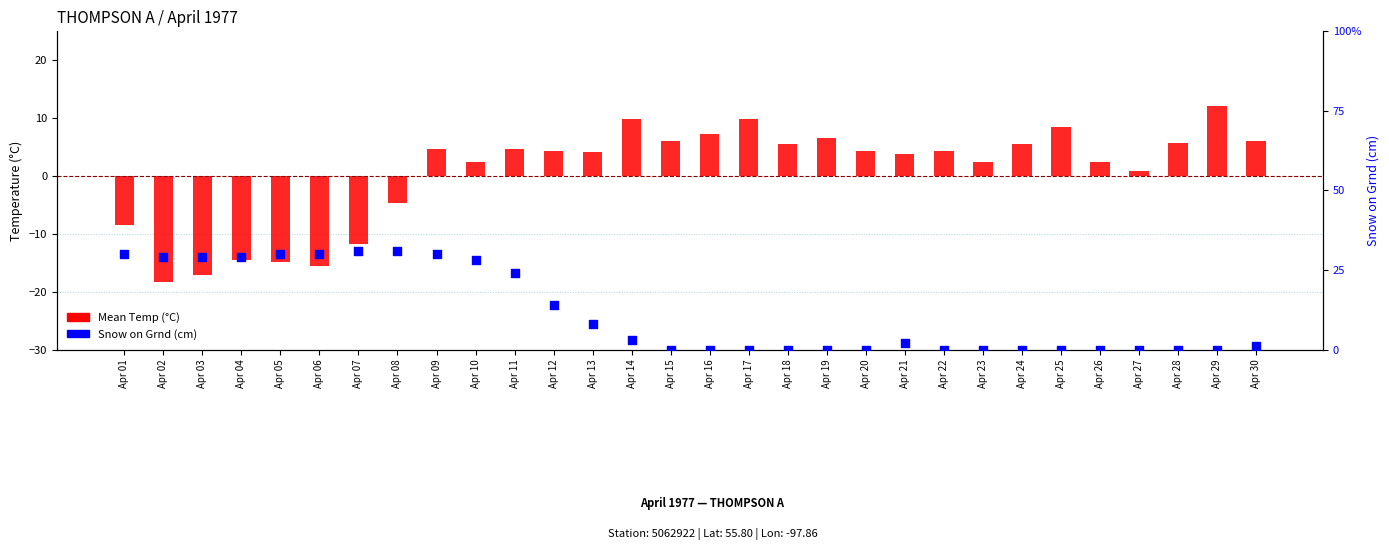

What is the total value across all series at Apr 20?

4.4